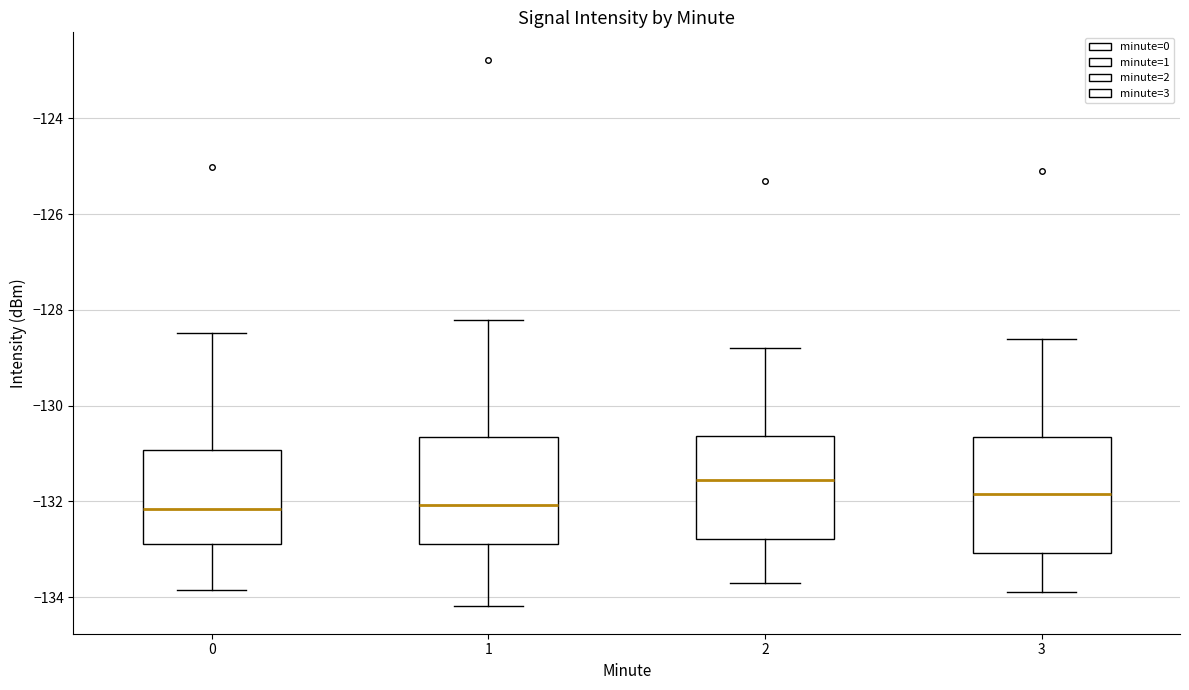

Reading left to right, read every box against the y-axis: the position of its median line, the range the box covers, and the ends of its whiskers. The values are not printed on the chart, so give them approximately, as read against the axis.

0: median -132.2, box -132.8 to -131.0, whiskers -133.8 to -128.4
1: median -132.0, box -132.8 to -130.6, whiskers -134.2 to -128.2
2: median -131.6, box -132.8 to -130.6, whiskers -133.6 to -128.8
3: median -131.8, box -133.0 to -130.6, whiskers -133.8 to -128.6